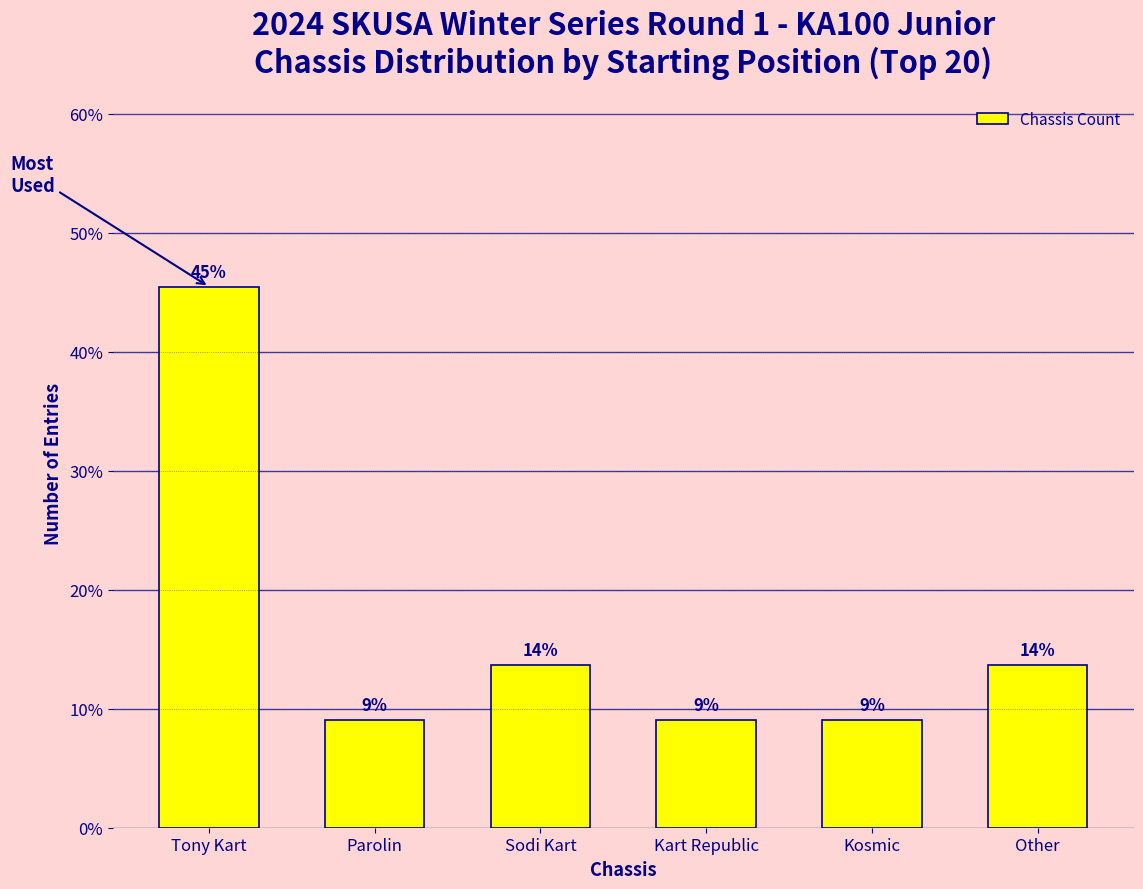

Are the bars horizontal?

No